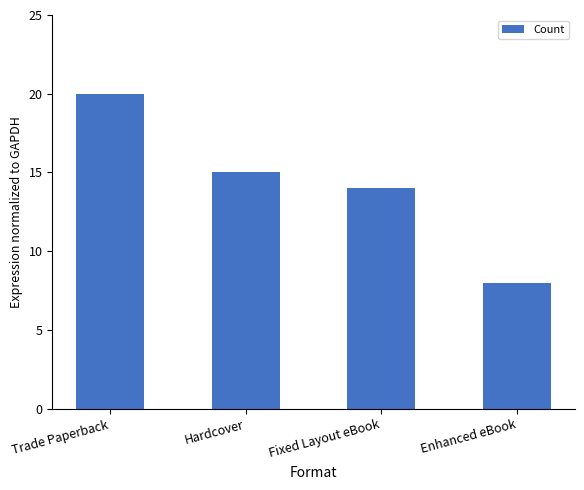

Reading right to left, extract all data points from this chart.

8	14	15	20